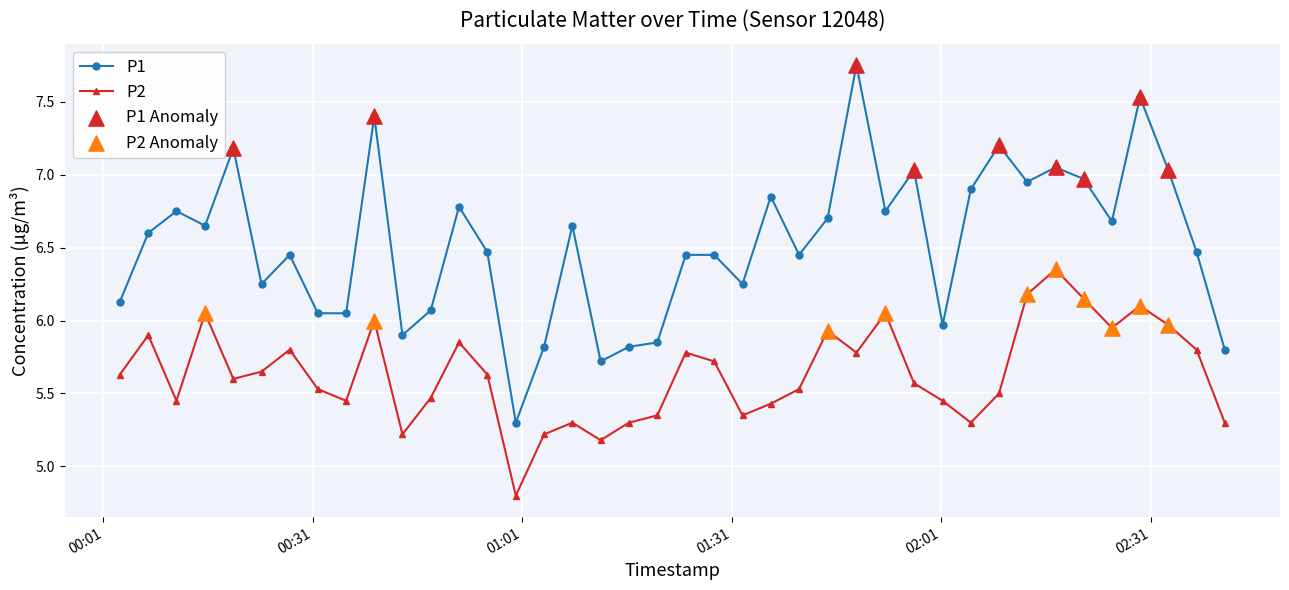

Which series has the largest total across all categories?

P1